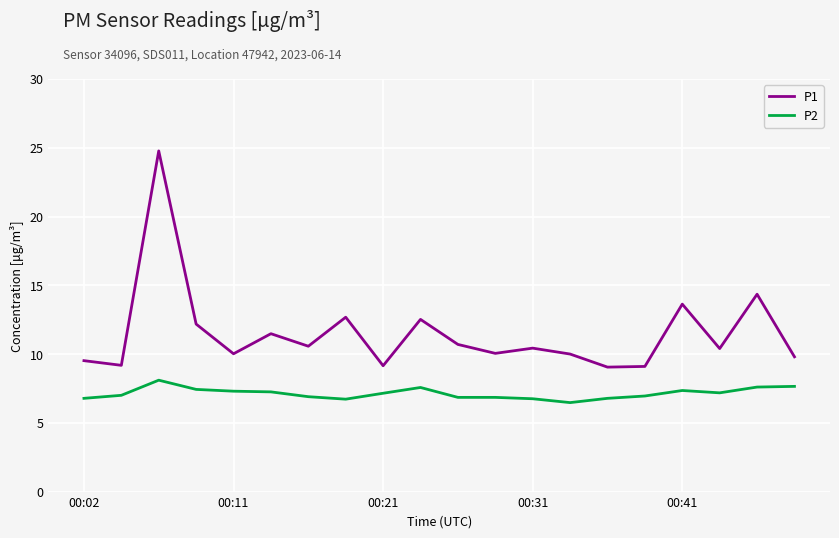

List the series in order of their overall mean, highest first.

P1, P2